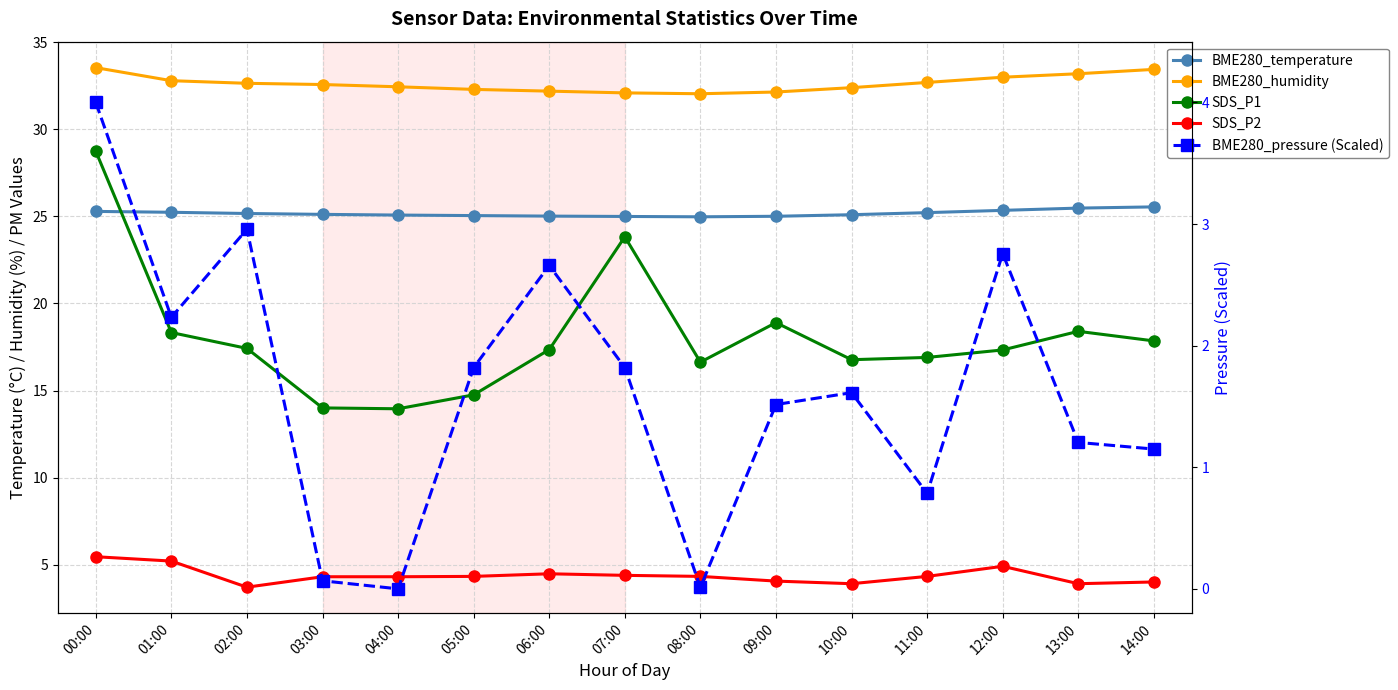

Count the number of categories in the chart.

15